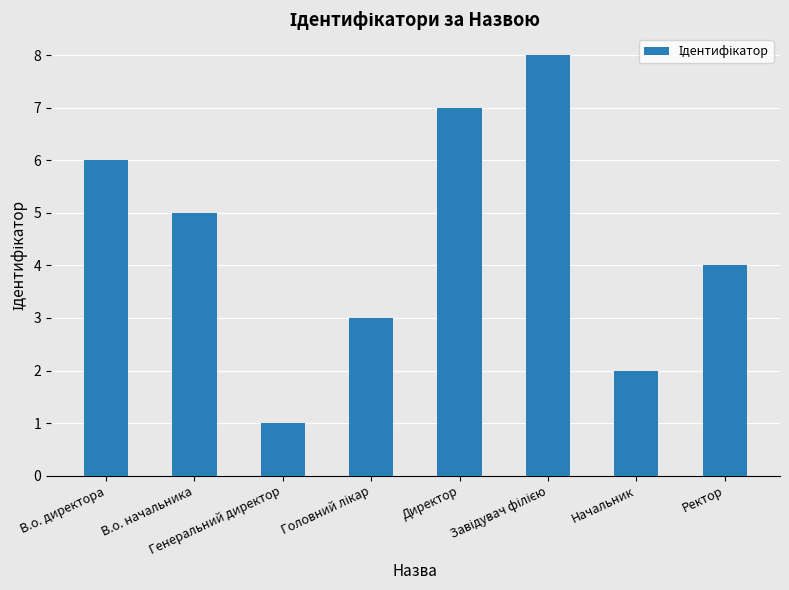

What is the difference between the maximum and minimum values?

7